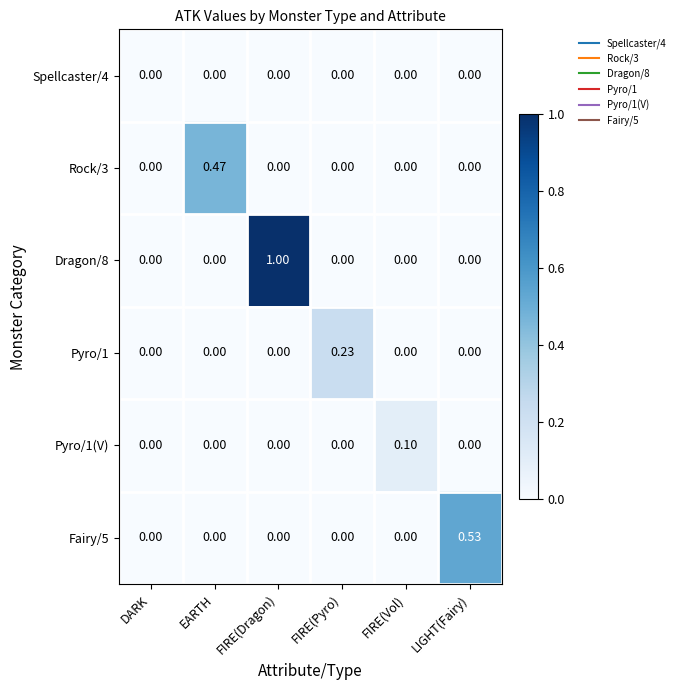

At which label does Pyro/1 reach its peak?

FIRE(Pyro)